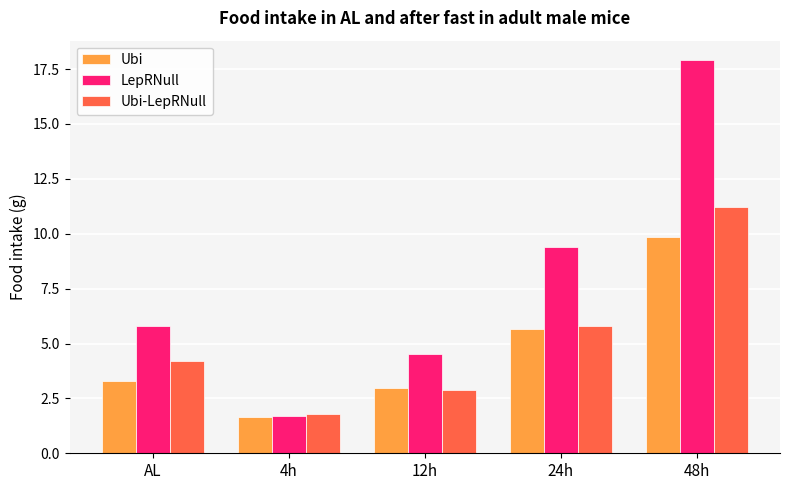

Which category has the highest value in the Ubi series?

48h